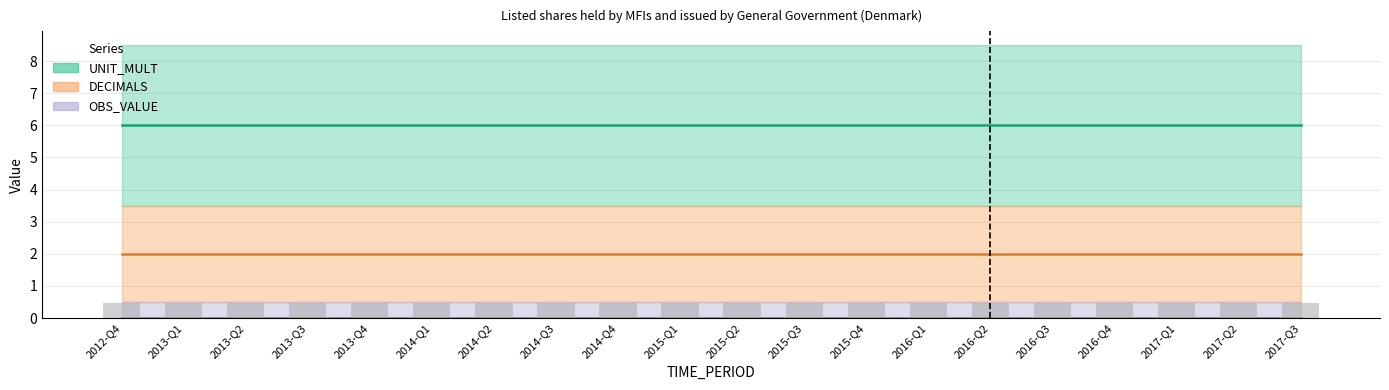

Rank the series at 2014-Q4 from lowest to highest value.

OBS_VALUE, DECIMALS, UNIT_MULT